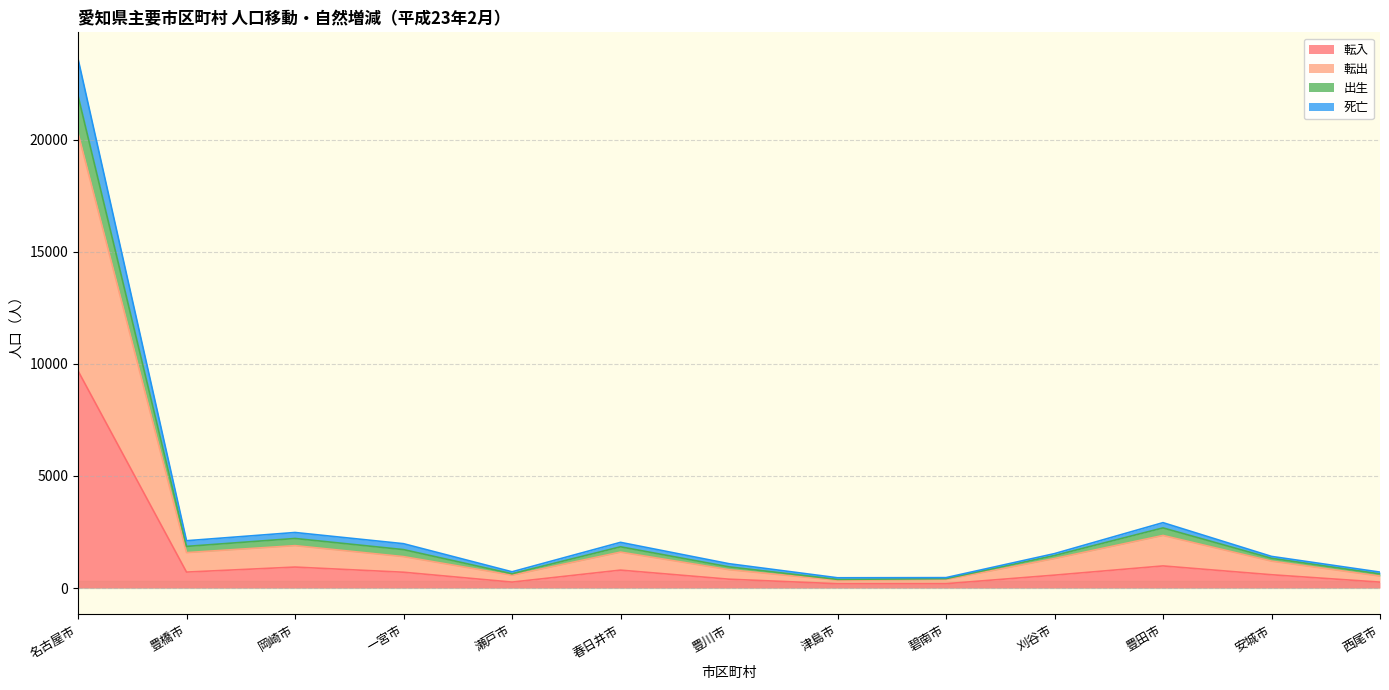

How many interior local peaks does the 死亡 series have?

3